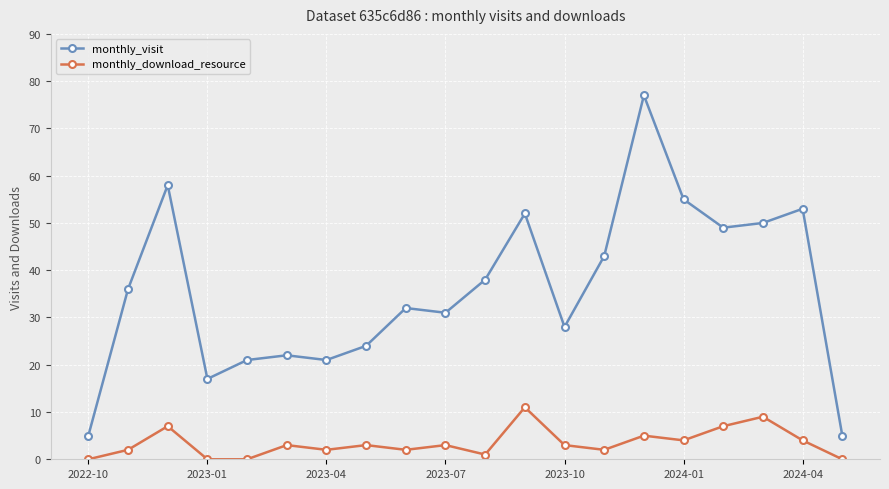

How many distinct data groups are displayed?

2